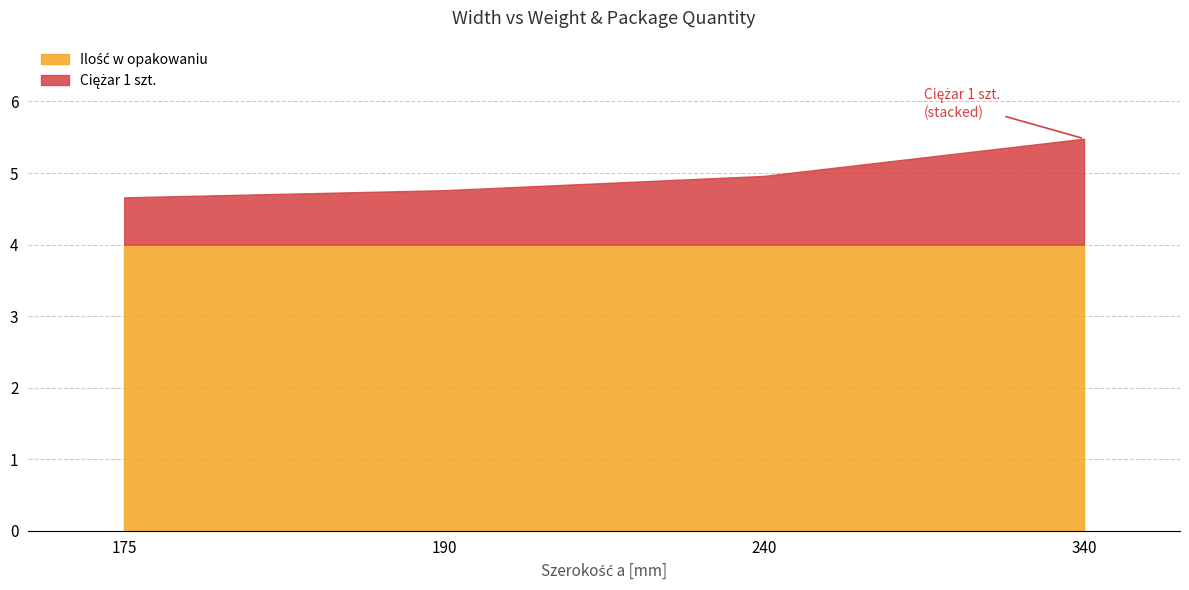

Count the number of data series in this chart.

2